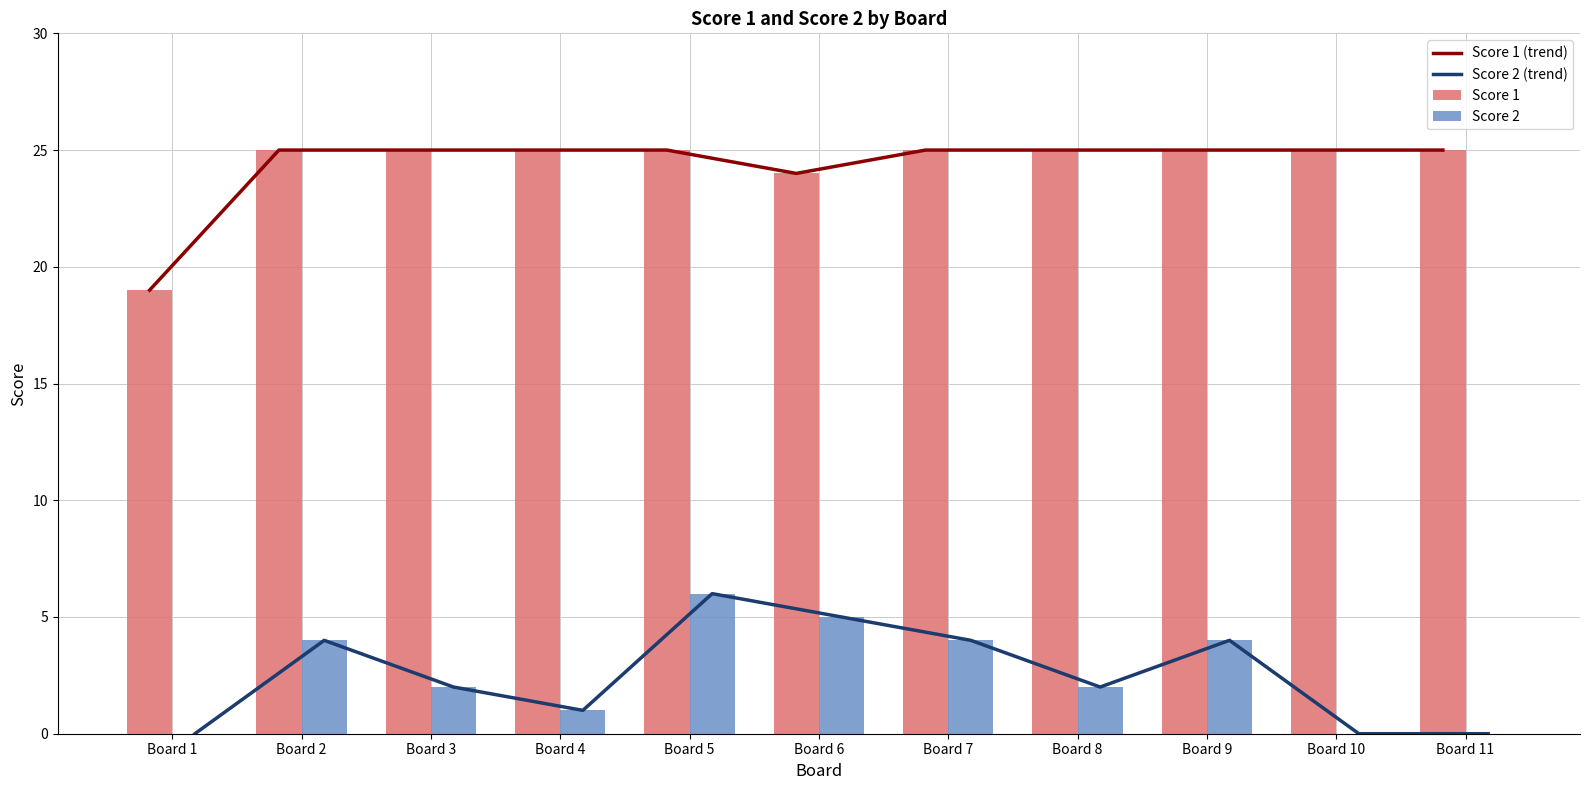

True or false: Score 2 (trend) has a value of 3 at Board 3.

False